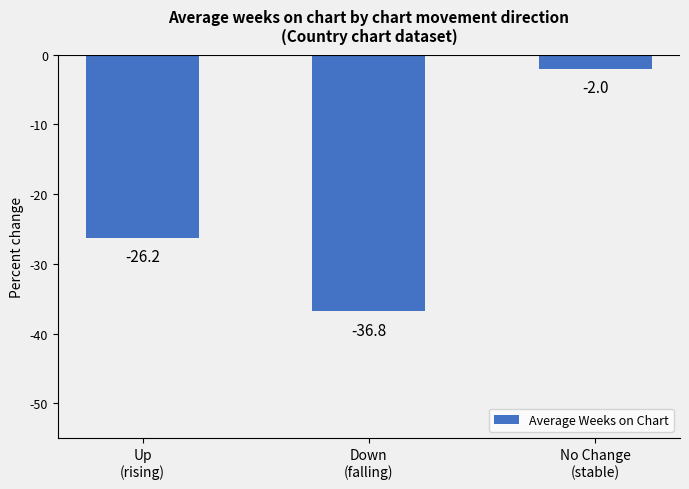

What is the change in value from Up
(rising) to No Change
(stable)?

+24.2